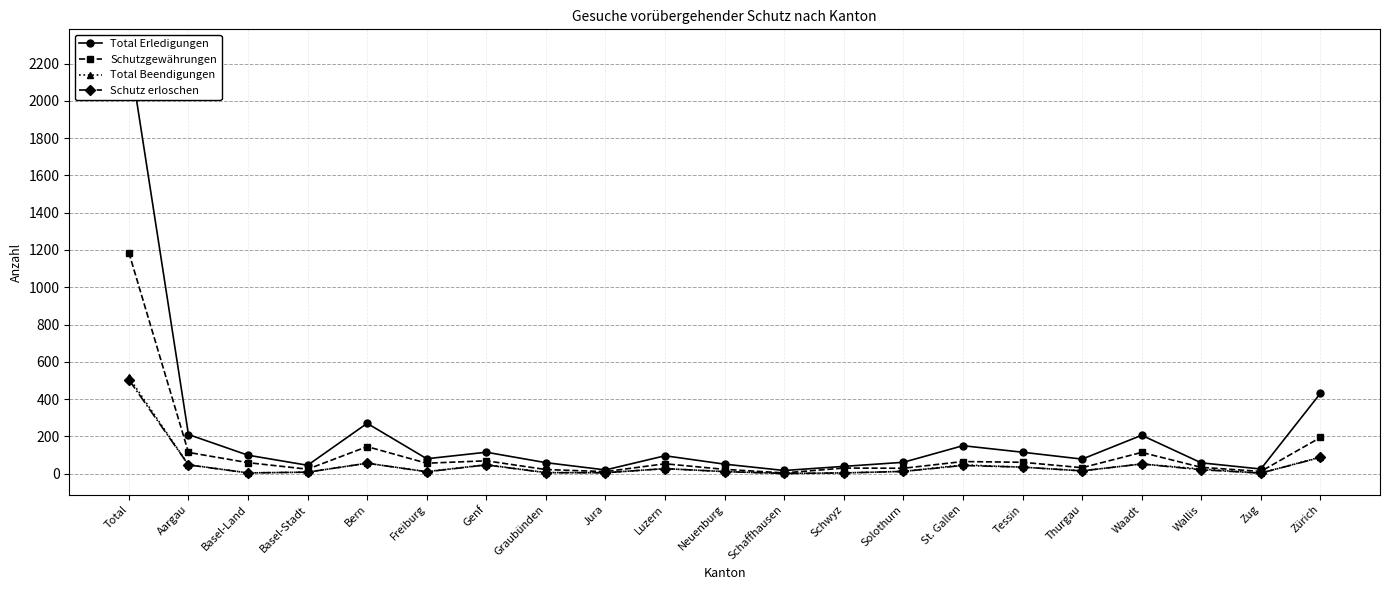

Is the value of Schutz erloschen at Basel-Stadt greater than the value of Total Beendigungen at Schwyz?

Yes